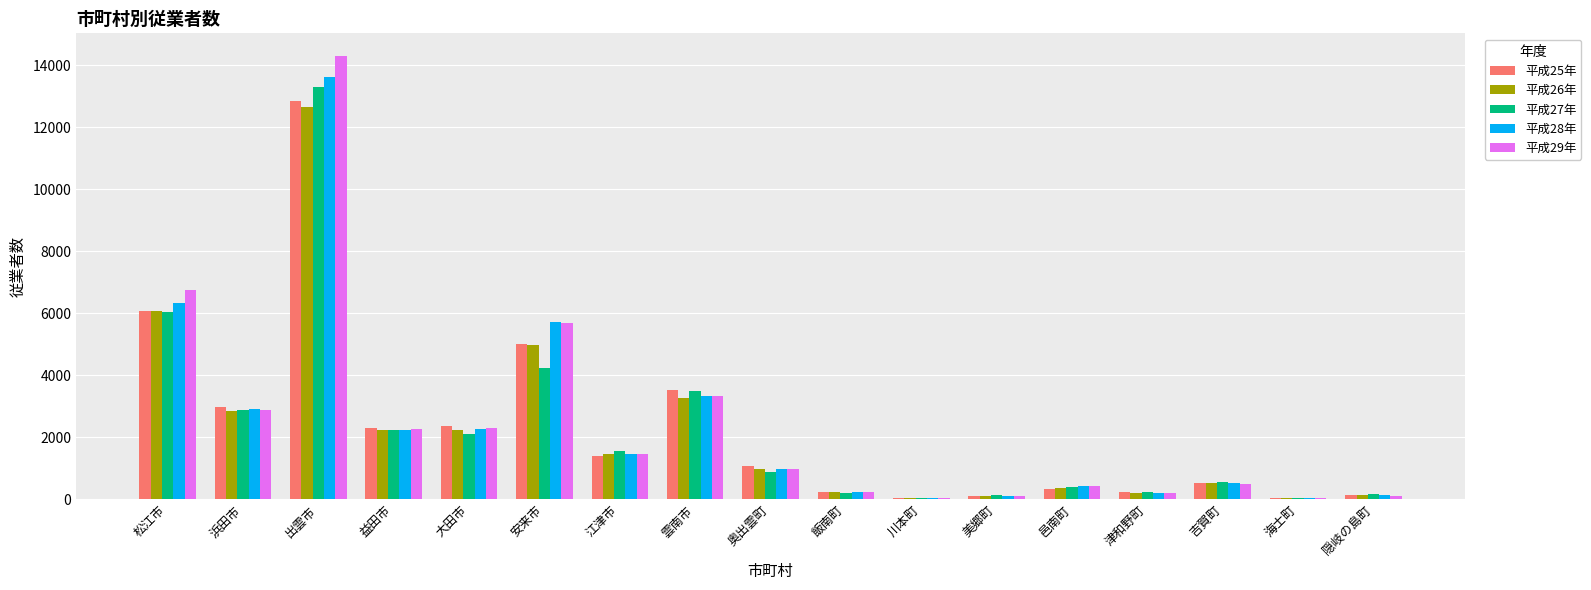

Is the value of 平成28年 at 雲南市 greater than the value of 平成27年 at 益田市?

Yes